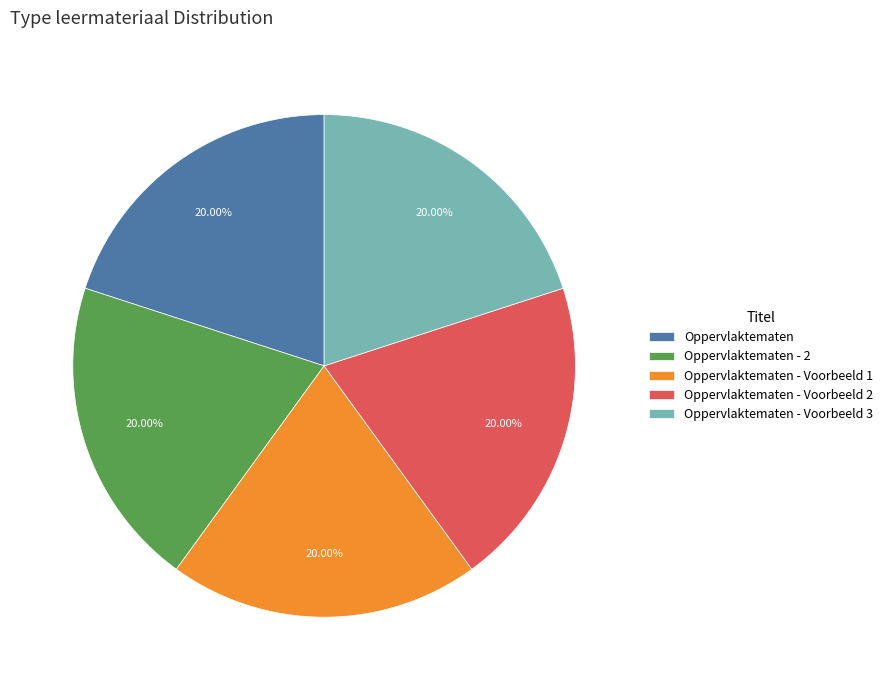

Is Oppervlaktematen the majority of the pie?

No